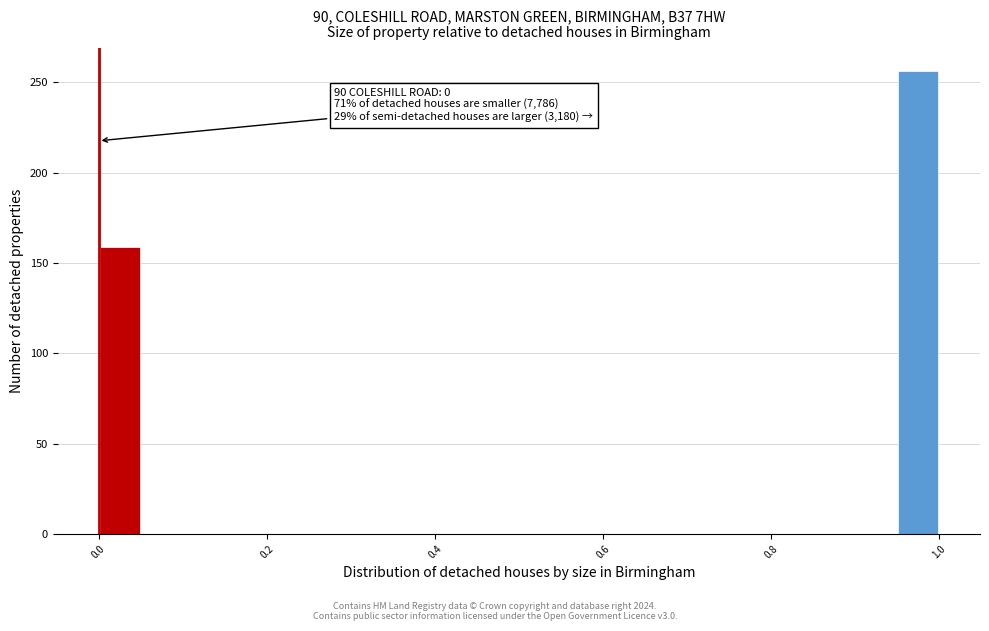

Around what value on the x-axis is the tallest bar? Give the approximate position of its centre, as read against the axis.

0.98